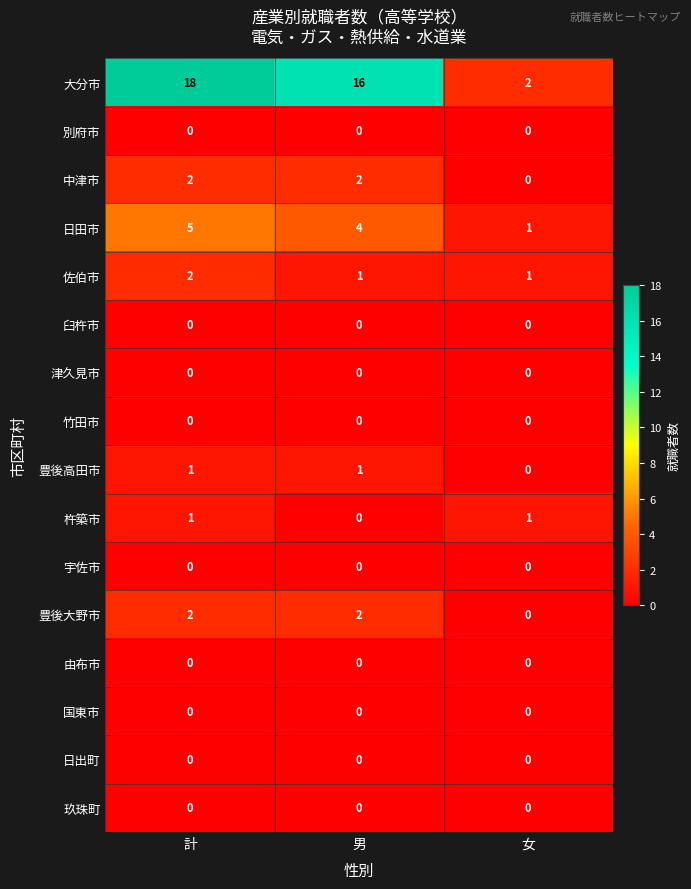

At how many categories does at least one series exceed 12?

2